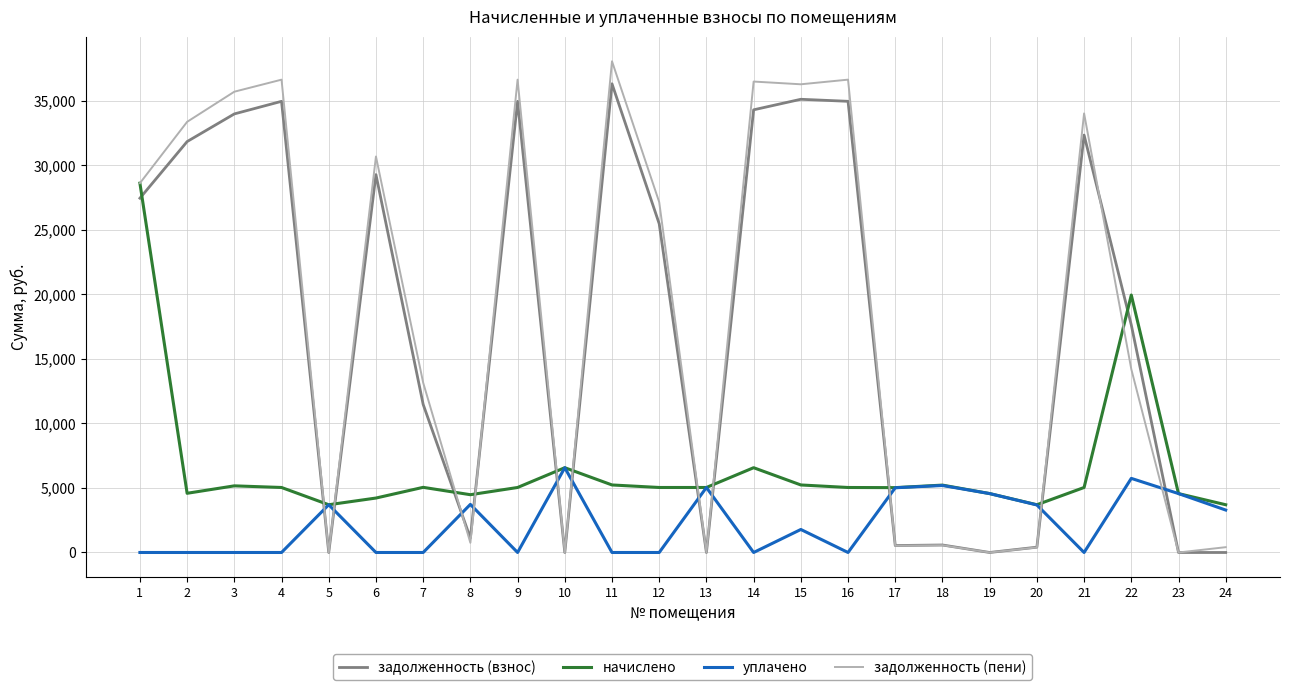

Which series changed the most between 15 and 23?

задолженность (пени)